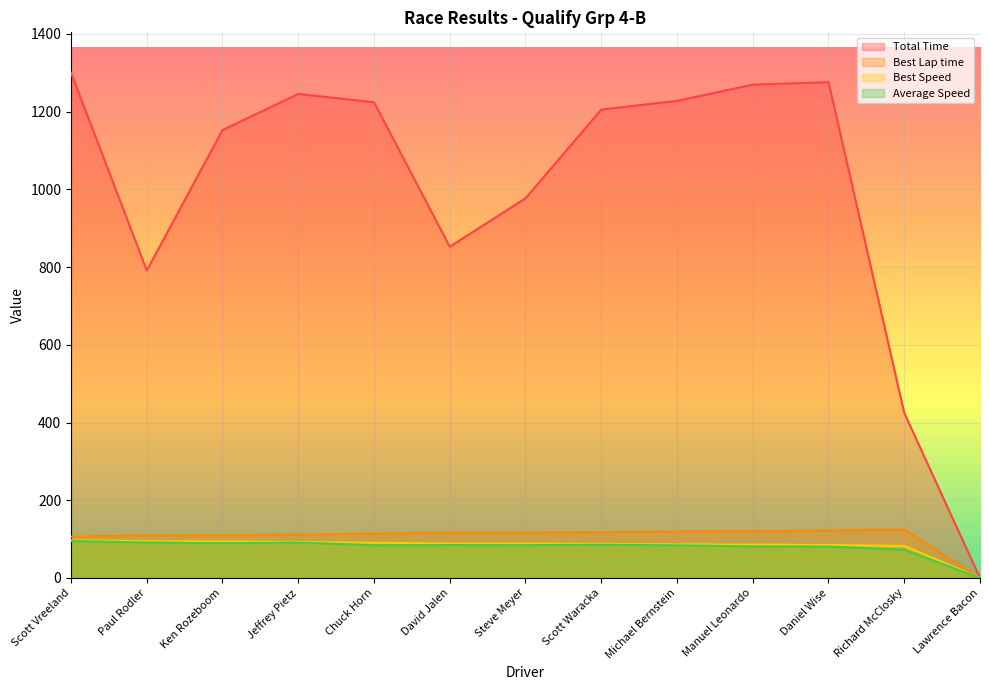

Which series has the largest total across all categories?

Total Time